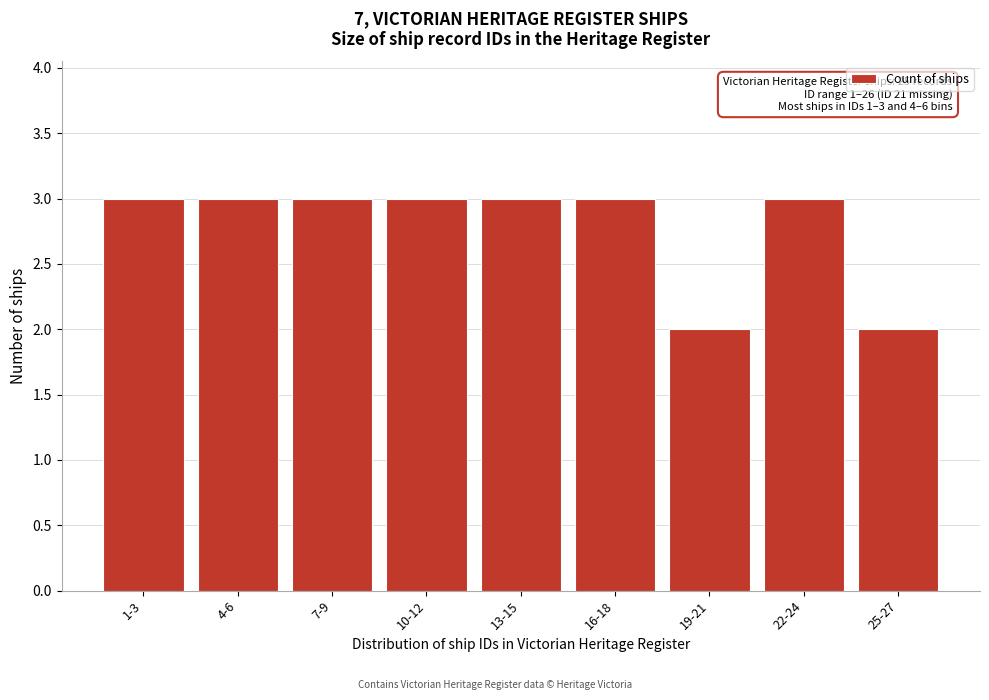

Reading left to right, list all the values displayed in this chart.

3	3	3	3	3	3	2	3	2